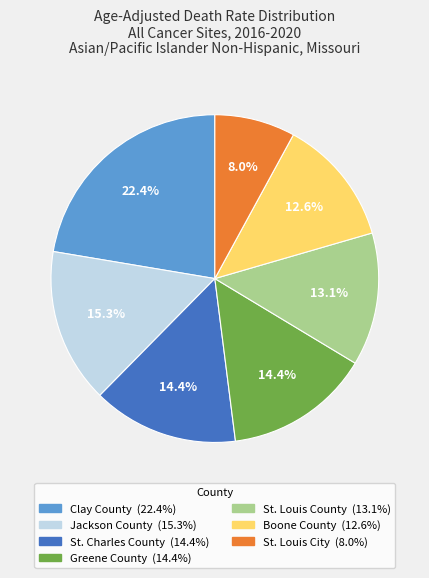

What is the smallest slice in the pie chart?

St. Louis City